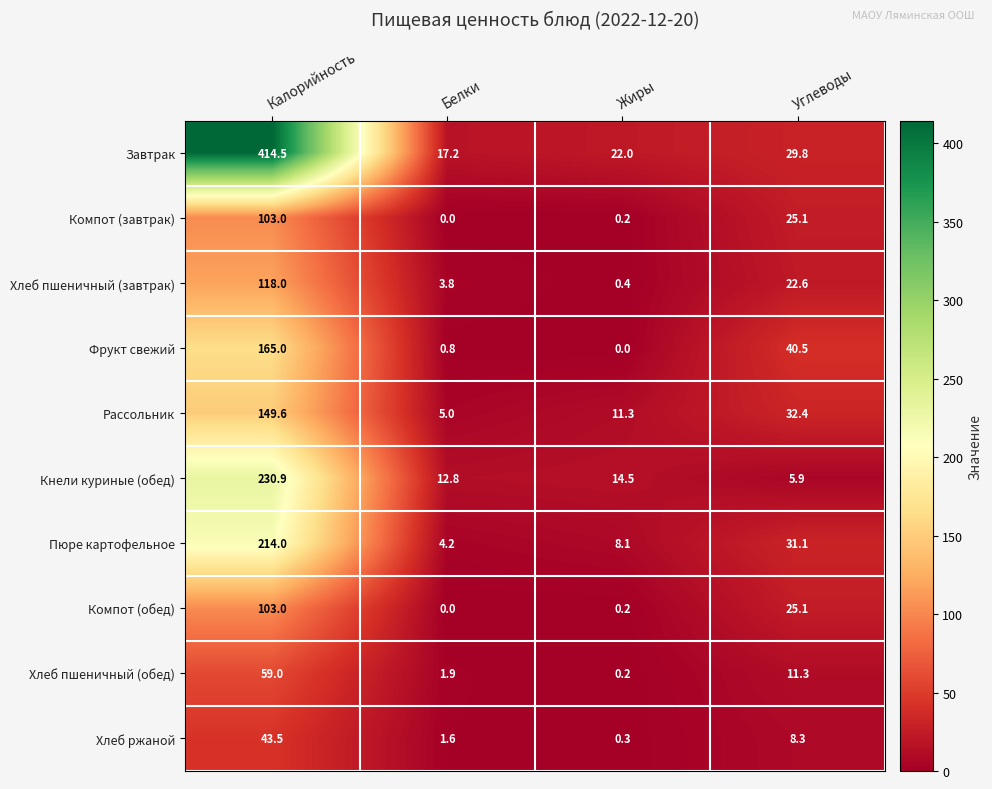

What is the difference between the second highest and second lowest values in the Компот (завтрак) series?

24.9